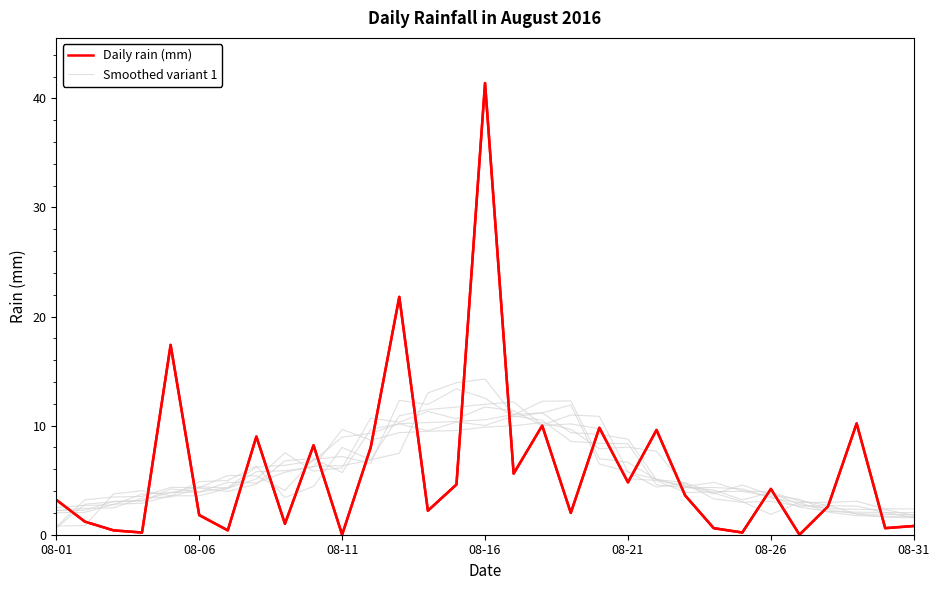

True or false: Daily rain (mm) and Smoothed variant 1 cross at least once.

True